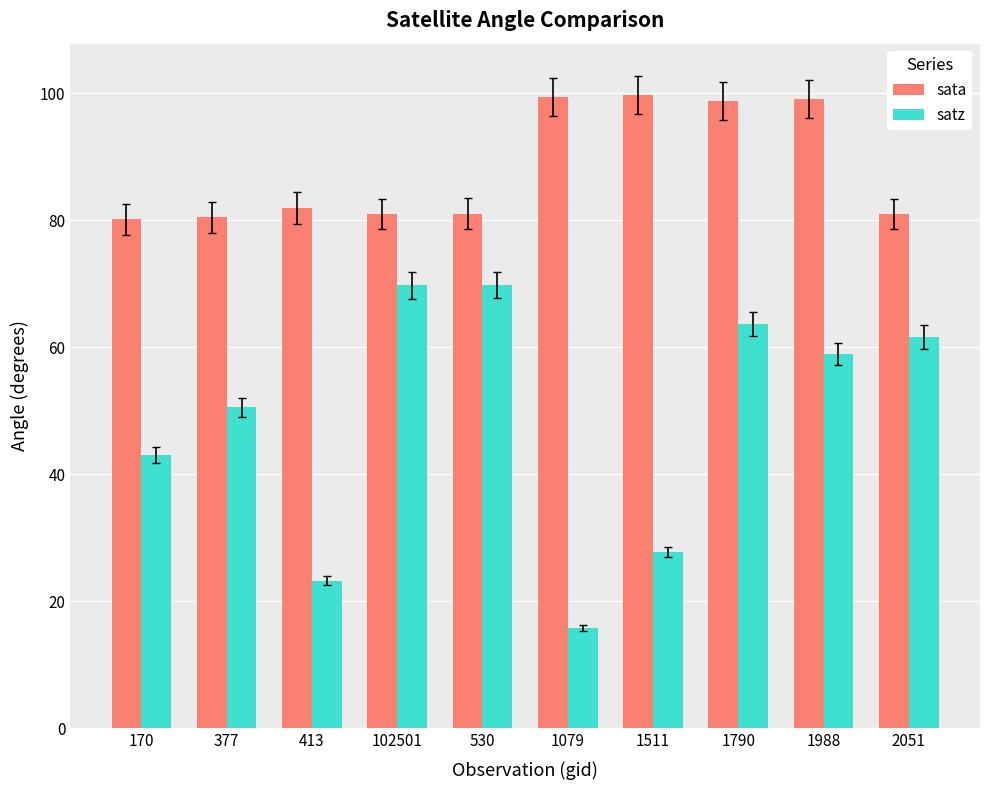

Which category has the lowest value in the satz series?

1079